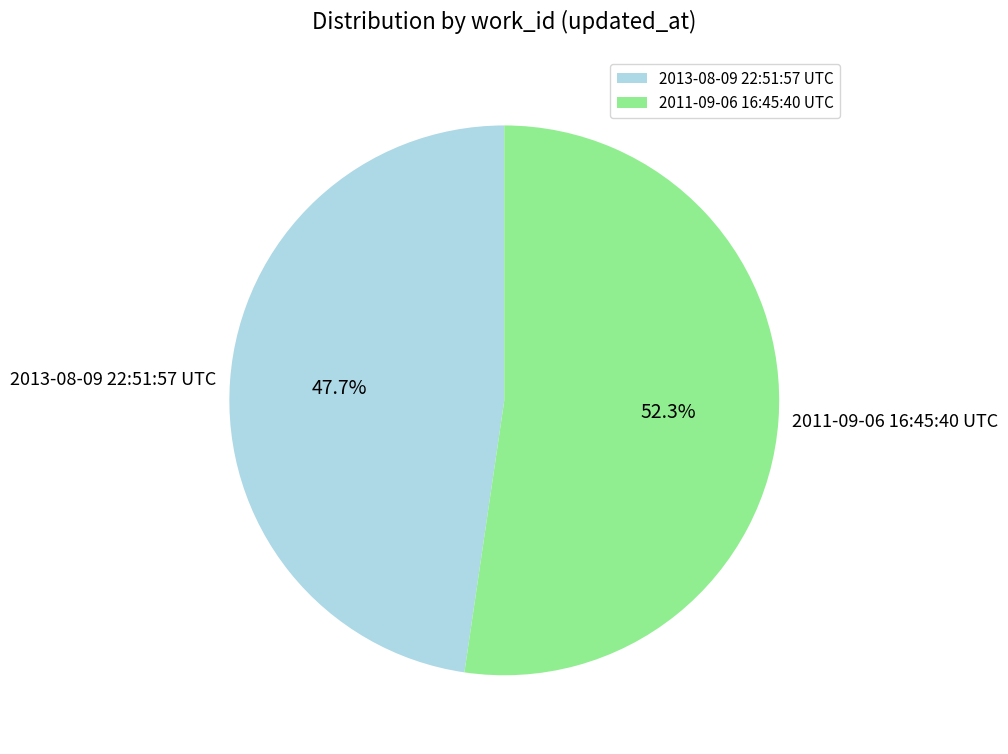

To the nearest percent, what percentage of the pie is 2011-09-06 16:45:40 UTC?

52%